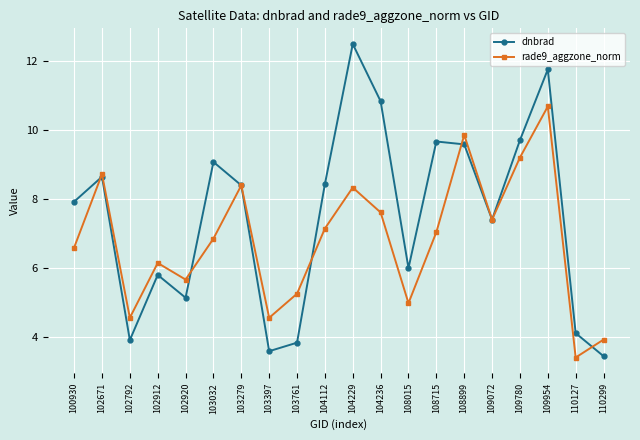

Reading right to left, what are all the values shown in this chart?

dnbrad: 110299=3.4	110127=4.1	109954=11.8	109780=9.7	109072=7.4	108899=9.6	108715=9.7	108015=6.0	104236=10.8	104229=12.5	104112=8.4	103761=3.8	103397=3.6	103279=8.4	103032=9.1	102920=5.1	102912=5.8	102792=3.9	102671=8.6	100930=7.9
rade9_aggzone_norm: 110299=3.9	110127=3.4	109954=10.7	109780=9.2	109072=7.4	108899=9.9	108715=7.0	108015=5.0	104236=7.6	104229=8.3	104112=7.1	103761=5.3	103397=4.6	103279=8.4	103032=6.9	102920=5.7	102912=6.1	102792=4.6	102671=8.7	100930=6.6